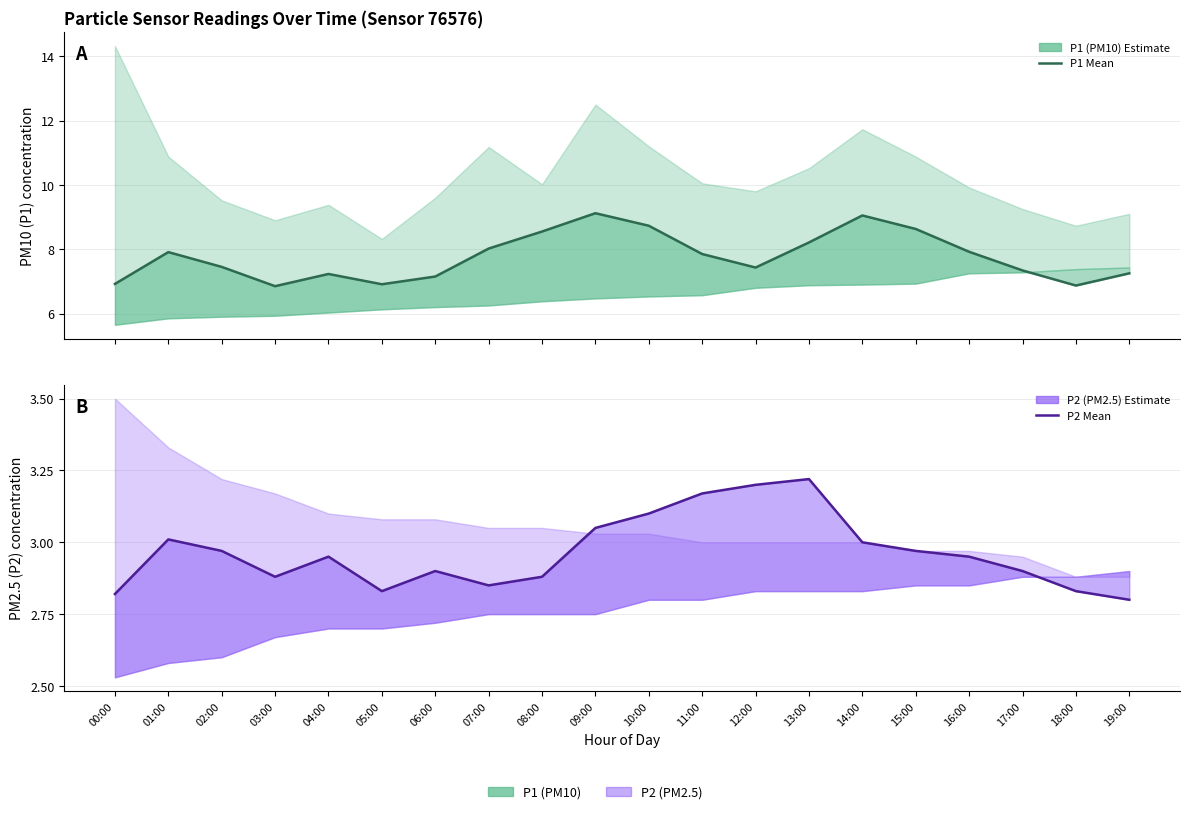

What is the difference between the maximum and minimum values in the P1 mean series?

2.3